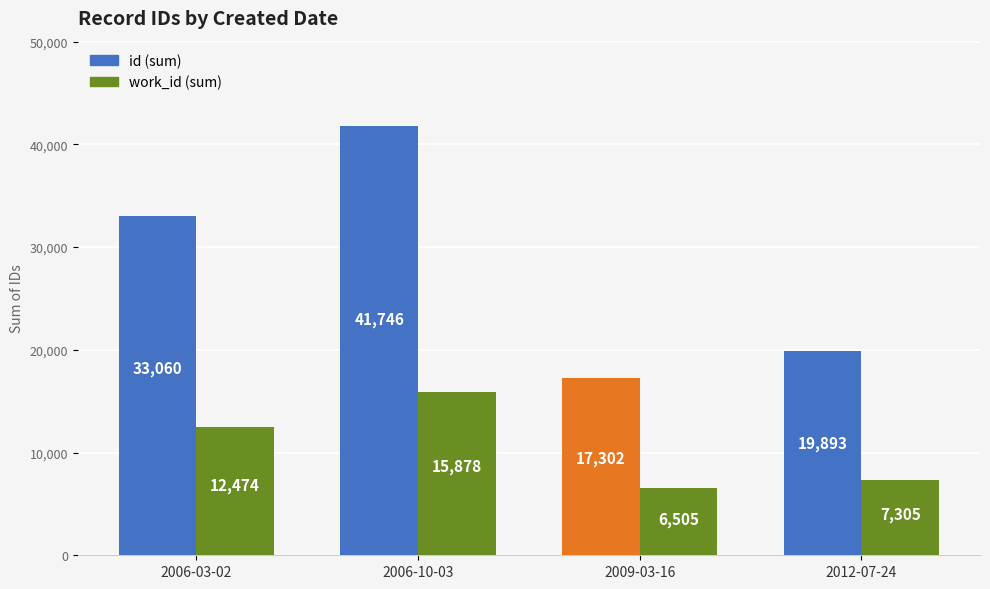

Is the value of work_id (sum) at 2012-07-24 greater than the value of id (sum) at 2006-03-02?

No